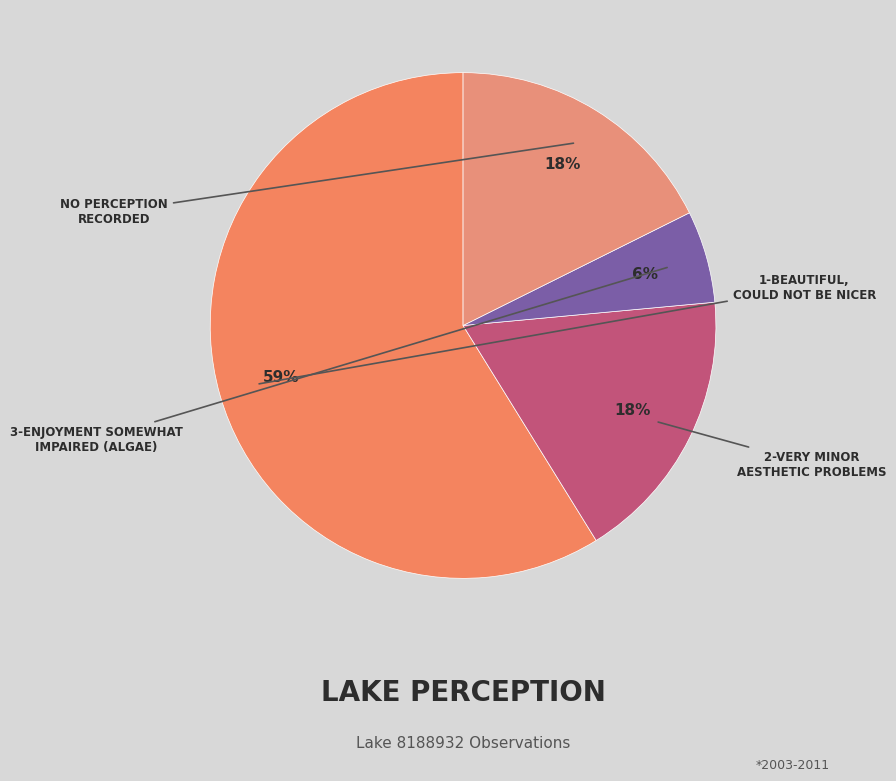

Is there a majority slice in this chart?

Yes